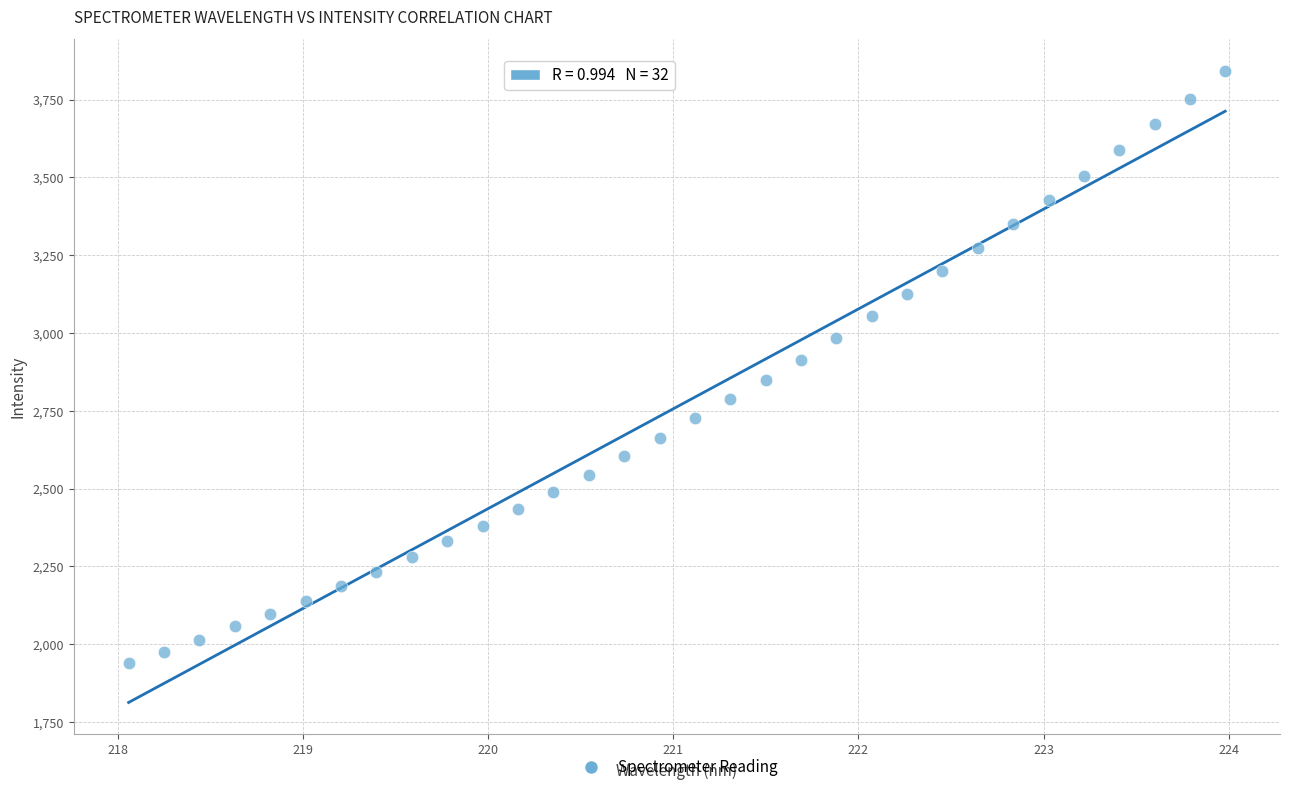

What is the range of Y values (max minus min)?

1904.4